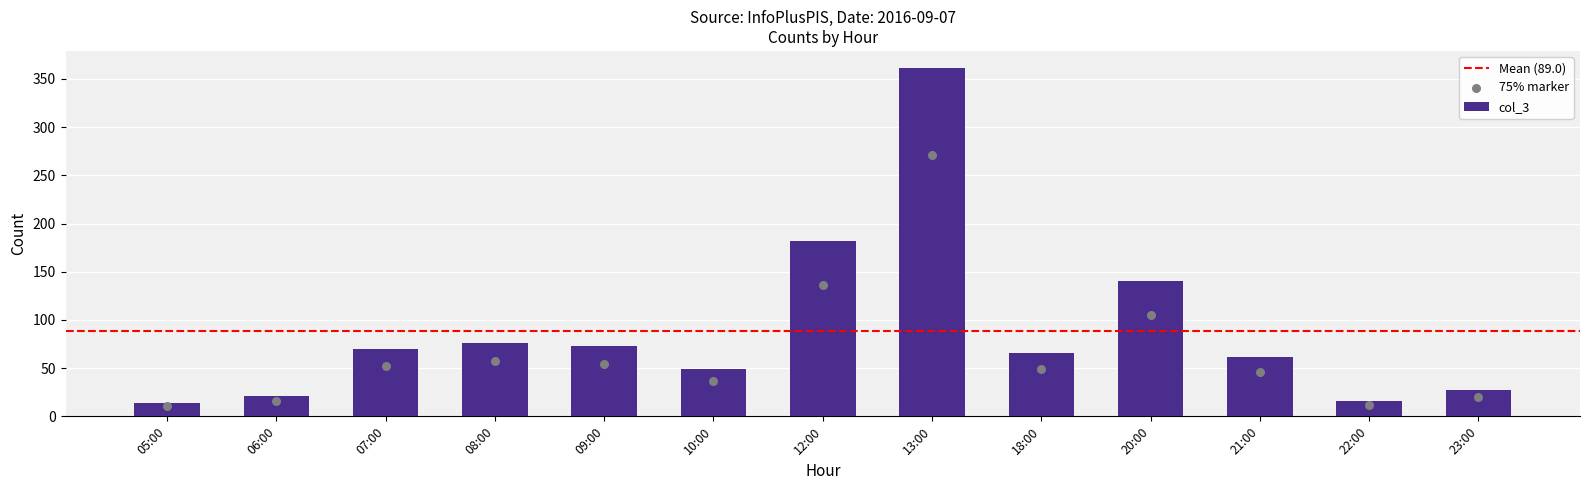

What is the change in value from 05:00 to 07:00?

+56